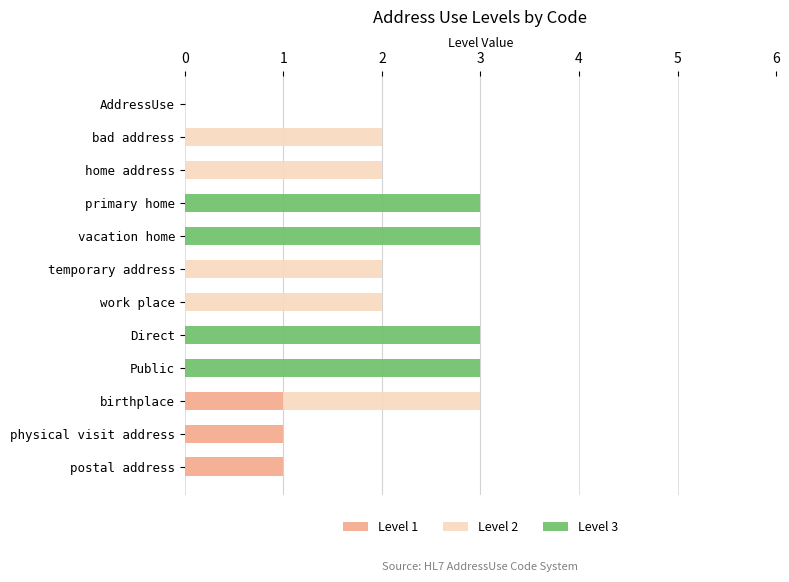

Is it true that Level 1 equals 0 at bad address?

True